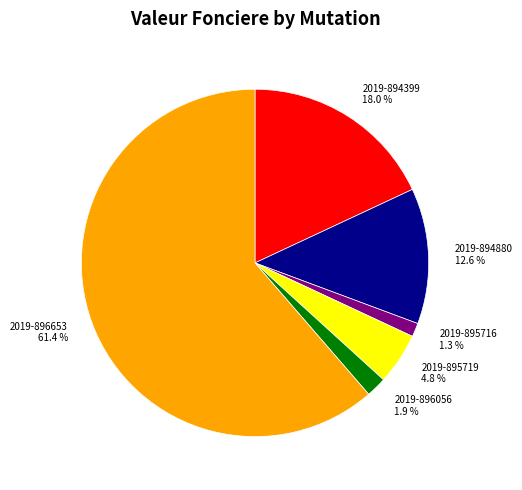

Is there any slice that represents more than half of the pie?

Yes